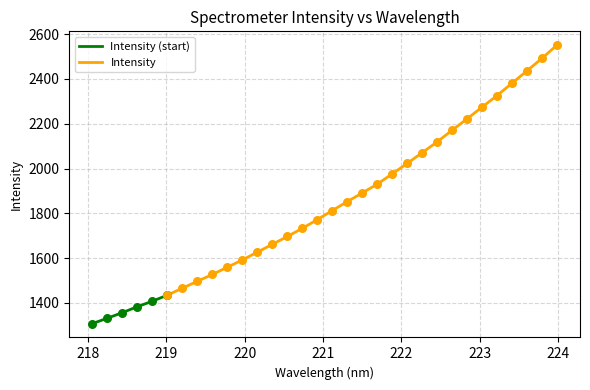

Which has a higher value, 6 or 4?

6